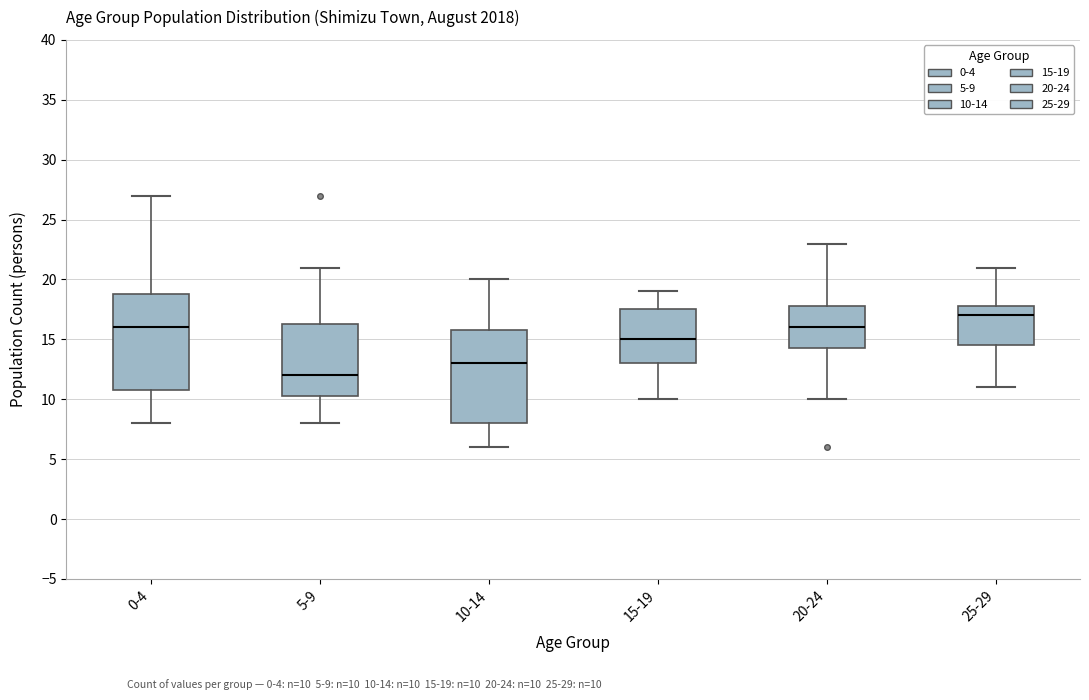

Which box has the lowest median line?

5-9